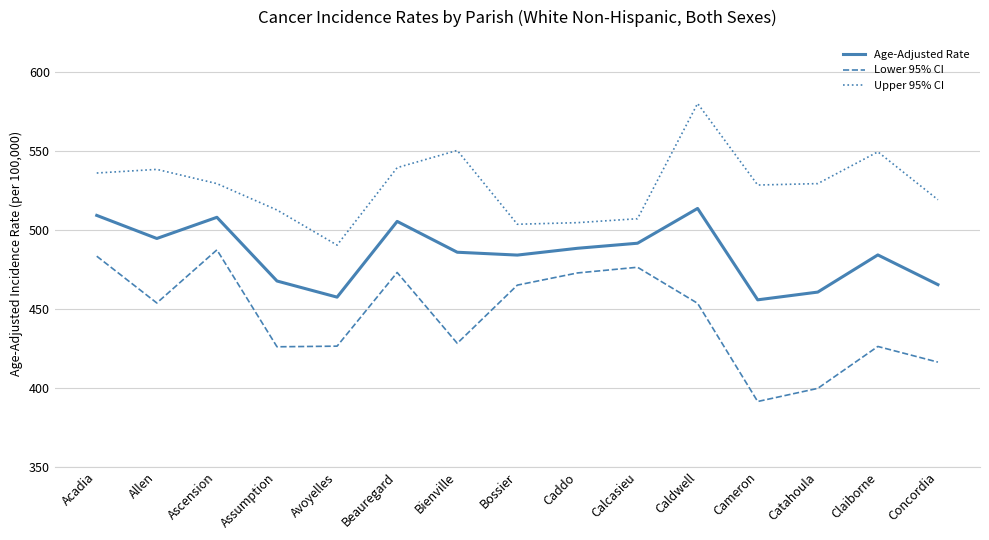

Is it true that Age-Adjusted Rate equals 507.8 at Ascension?

True